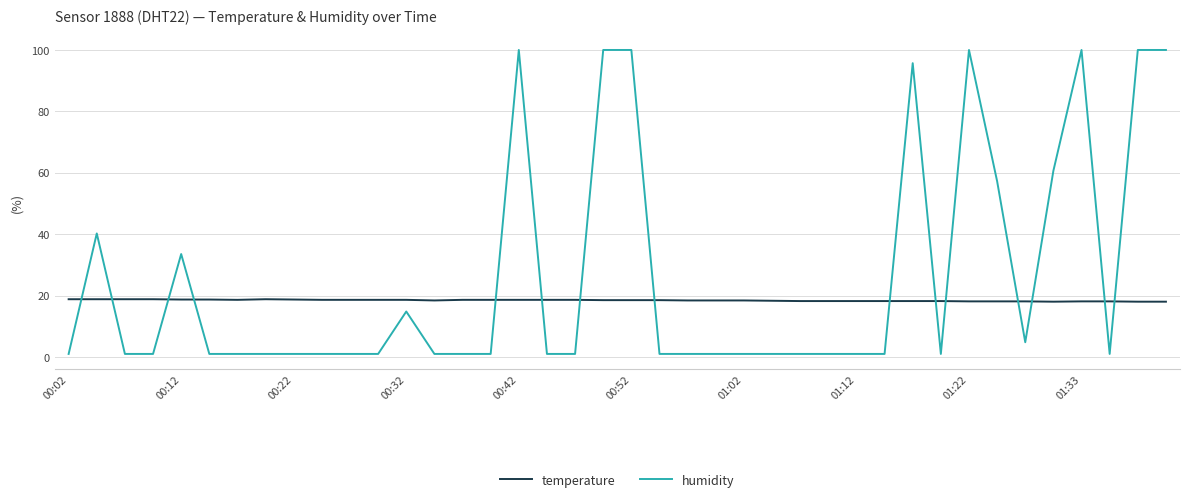

Which series has the largest total across all categories?

humidity